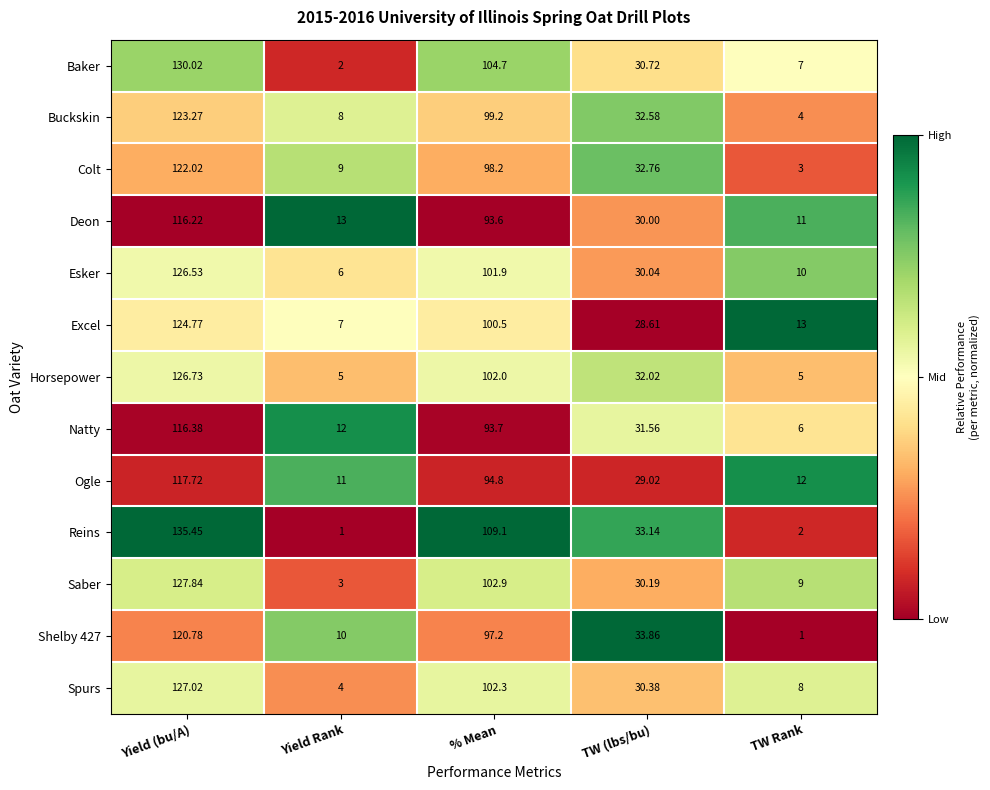

Where does the Deon series first go above 30?

Yield (bu/A)